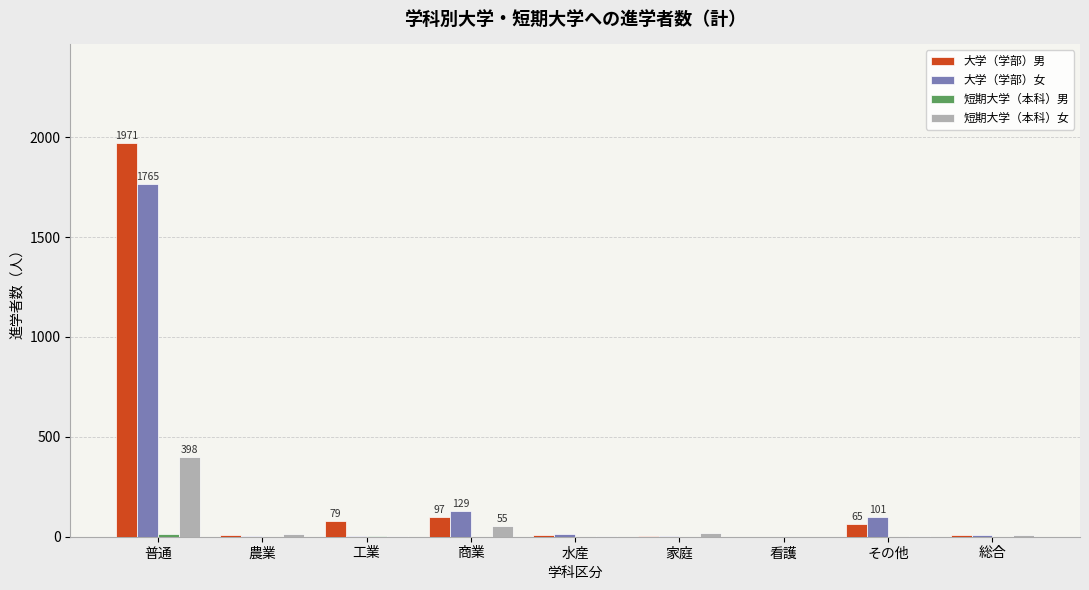

What is the maximum value shown in the chart?

1971